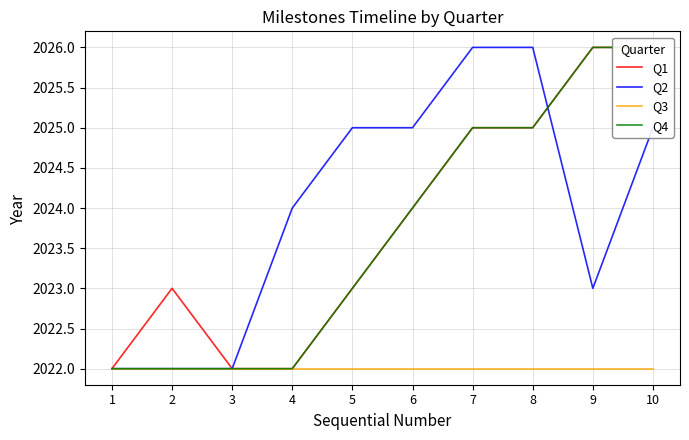

Which has a higher value, 3 or 4?

3